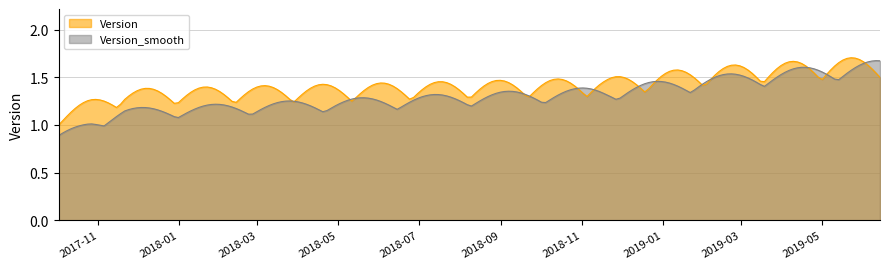

True or false: Version and Version_smooth cross at least once.

True